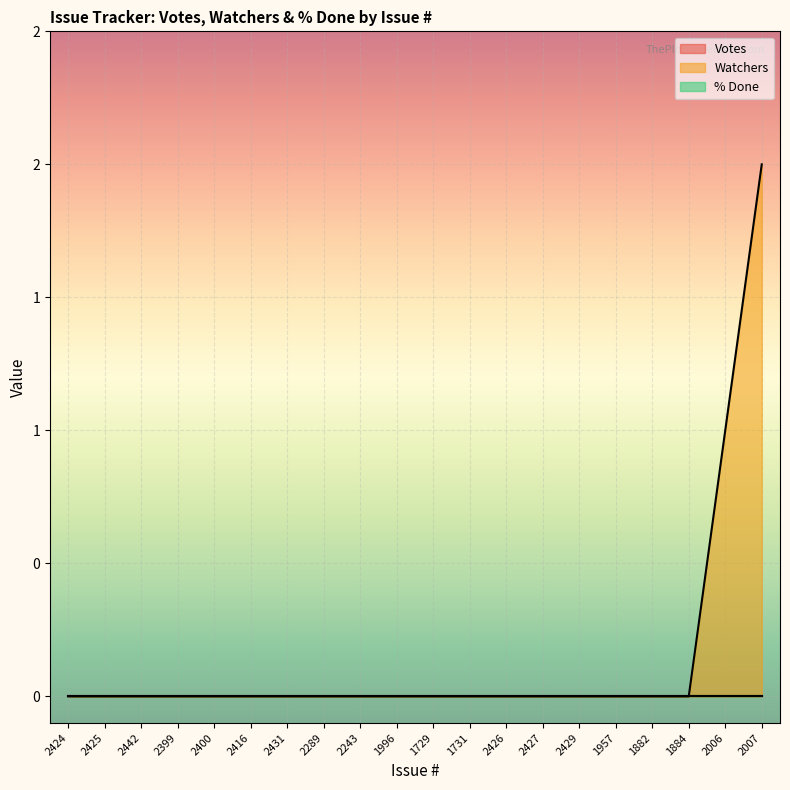

Which has a higher value, 2007 or 2289?

2007